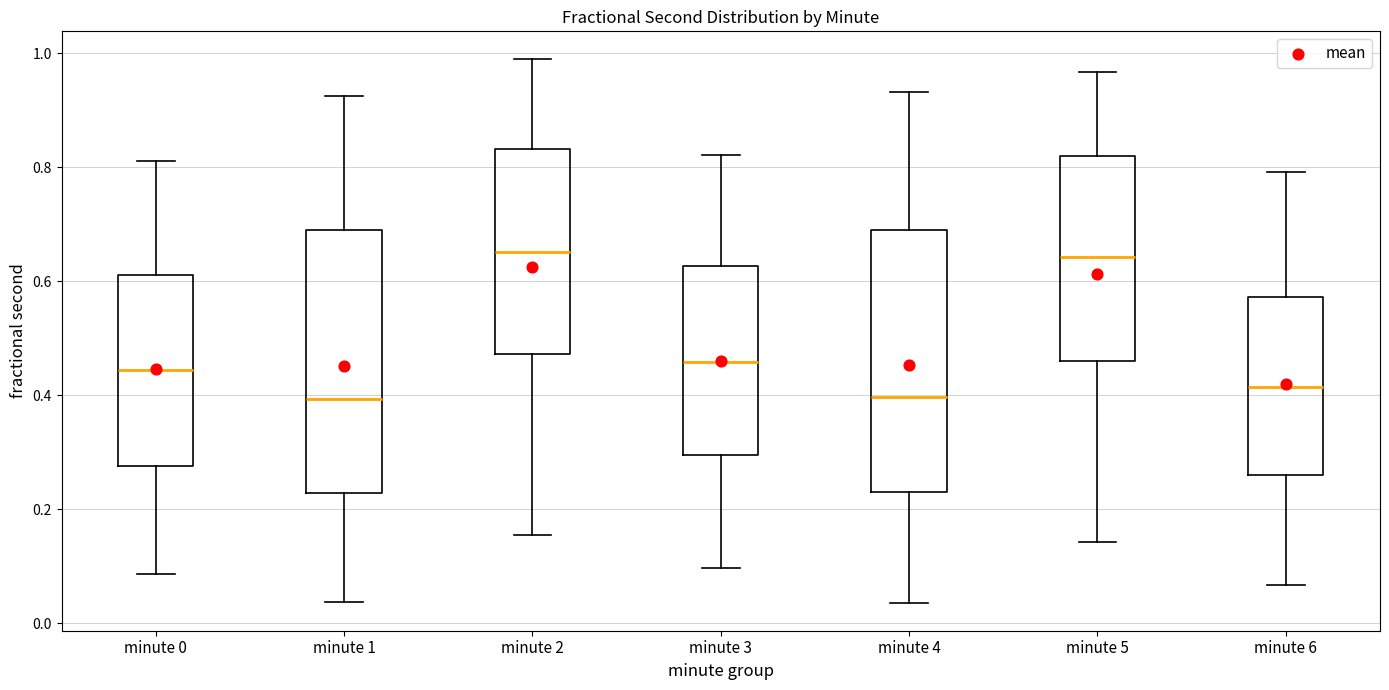

Reading left to right, read every box against the y-axis: the position of its median line, the range the box covers, and the ends of its whiskers. The values are not printed on the chart, so give them approximately, as read against the axis.

minute 0: median 0.44, box 0.28 to 0.62, whiskers 0.08 to 0.82
minute 1: median 0.40, box 0.22 to 0.68, whiskers 0.04 to 0.92
minute 2: median 0.66, box 0.48 to 0.84, whiskers 0.16 to 1.00
minute 3: median 0.46, box 0.30 to 0.62, whiskers 0.10 to 0.82
minute 4: median 0.40, box 0.24 to 0.68, whiskers 0.04 to 0.94
minute 5: median 0.64, box 0.46 to 0.82, whiskers 0.14 to 0.96
minute 6: median 0.42, box 0.26 to 0.58, whiskers 0.06 to 0.80